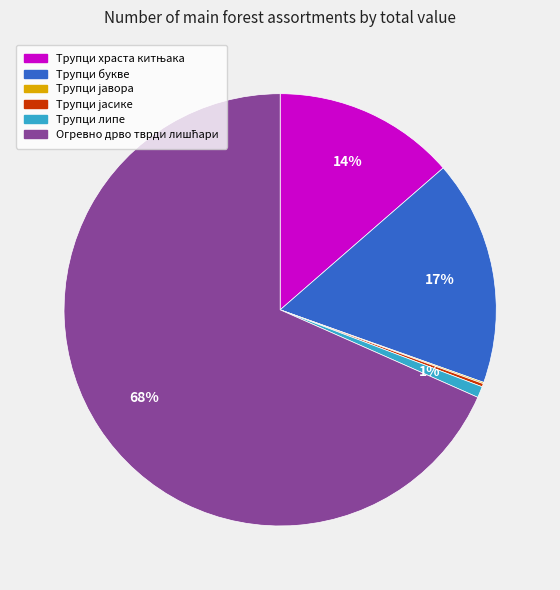

Is there a majority slice in this chart?

Yes